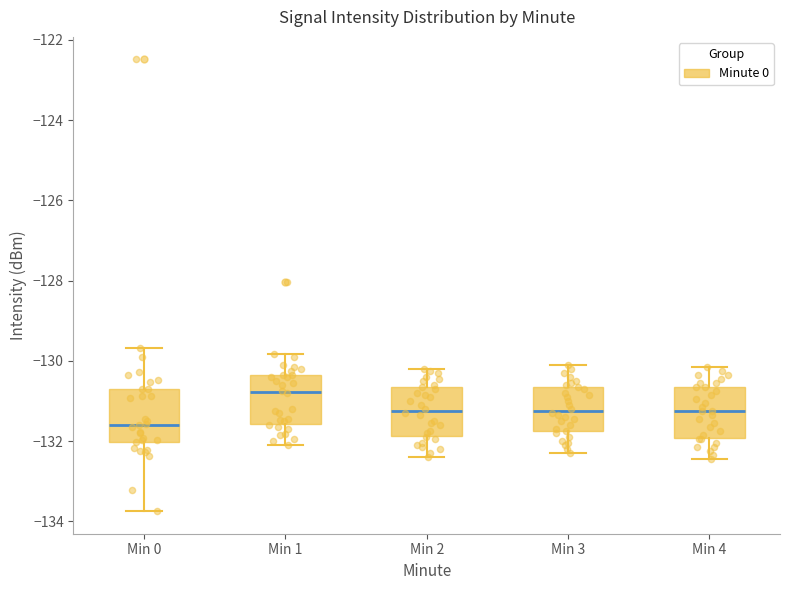

Which box's median line is the lowest?

Min 0